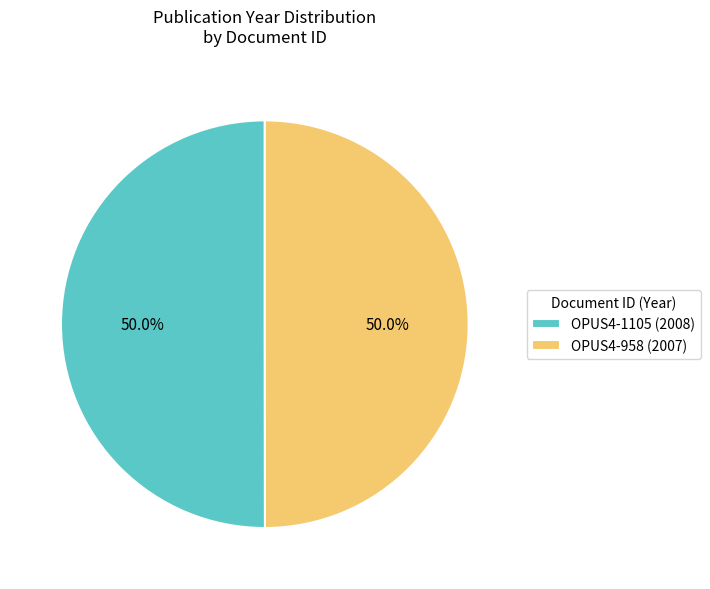

Combined, do OPUS4-958 (2007) and OPUS4-1105 (2008) account for over 50%?

Yes